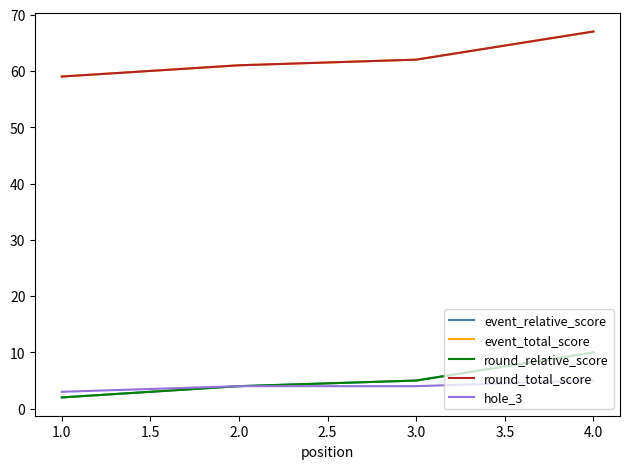

Is this an area chart (filled region under the line)?

No